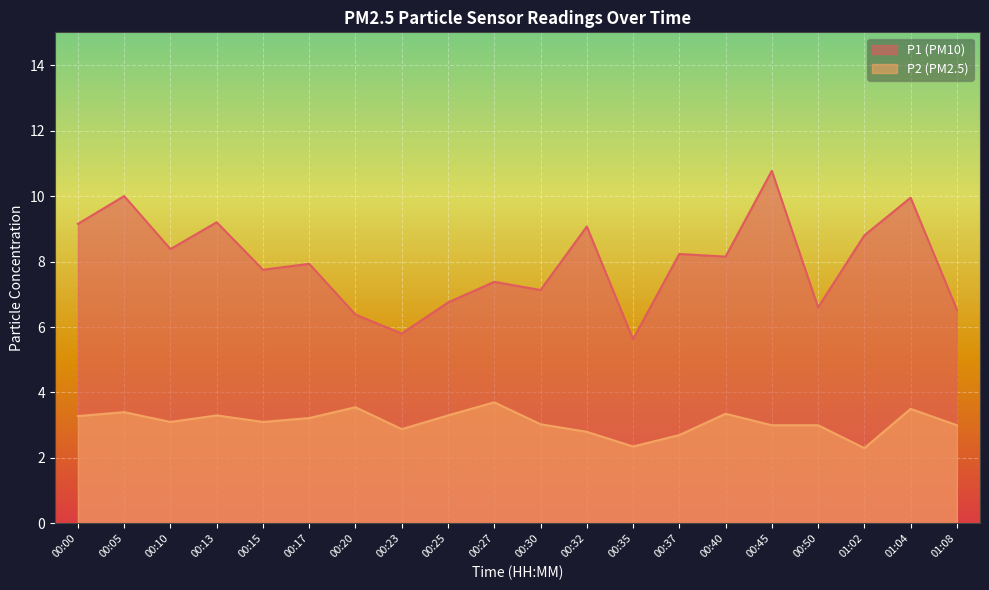

Rank the categories by P1 value from highest to lowest.

00:45, 00:05, 01:04, 00:13, 00:00, 00:32, 01:02, 00:10, 00:37, 00:40, 00:17, 00:15, 00:27, 00:30, 00:25, 00:50, 01:08, 00:20, 00:23, 00:35